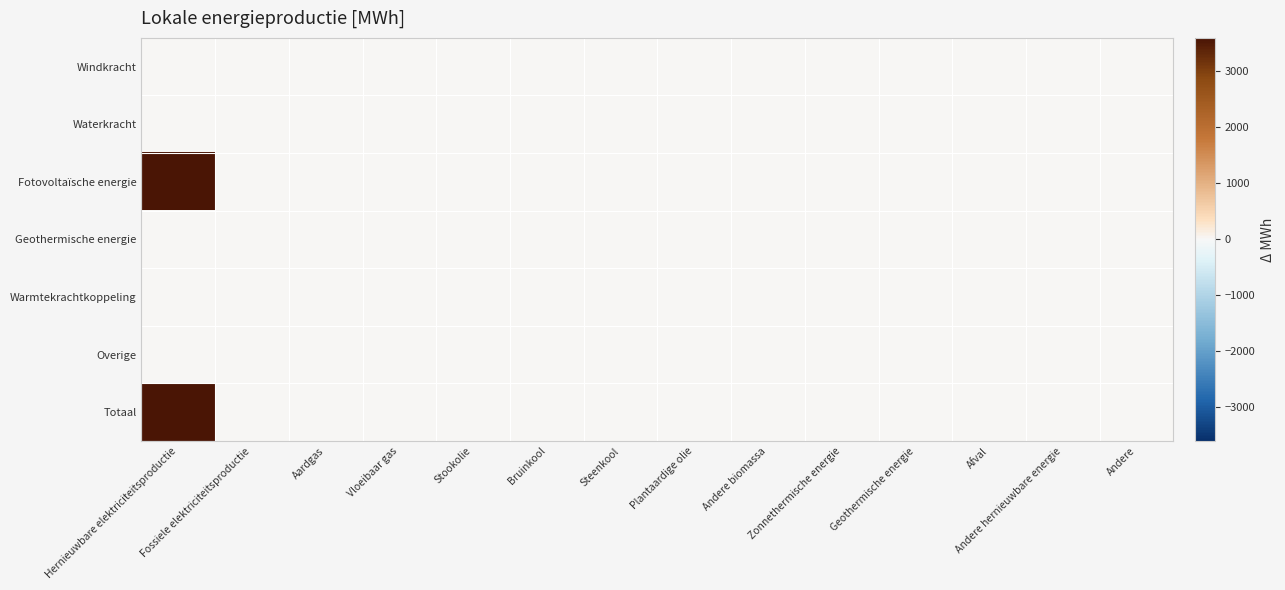

List the series in order of their peak value, highest first.

Fotovoltaïsche energie, Totaal, Windkracht, Waterkracht, Geothermische energie, Warmtekrachtkoppeling, Overige